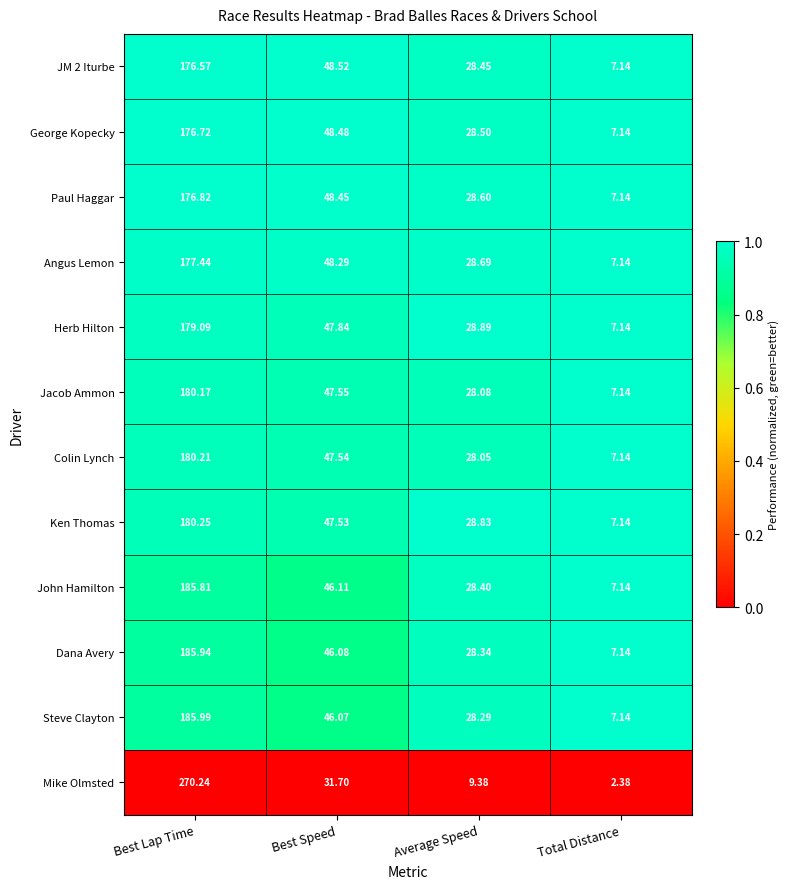

Which category has the lowest value in the John Hamilton series?

Total Distance